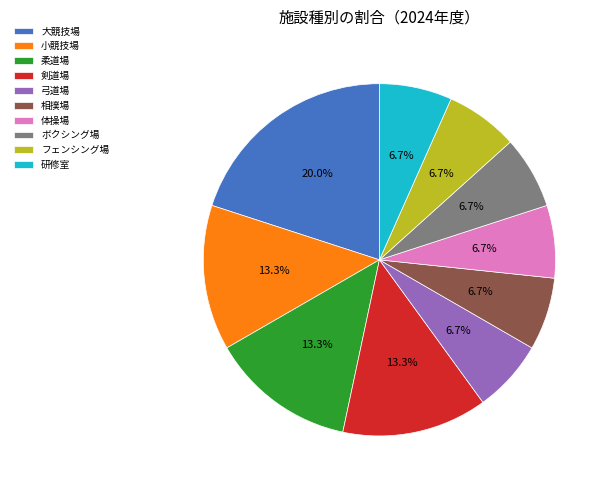

What is the ratio of the value at 相撲場 to the value at フェンシング場?

1.0